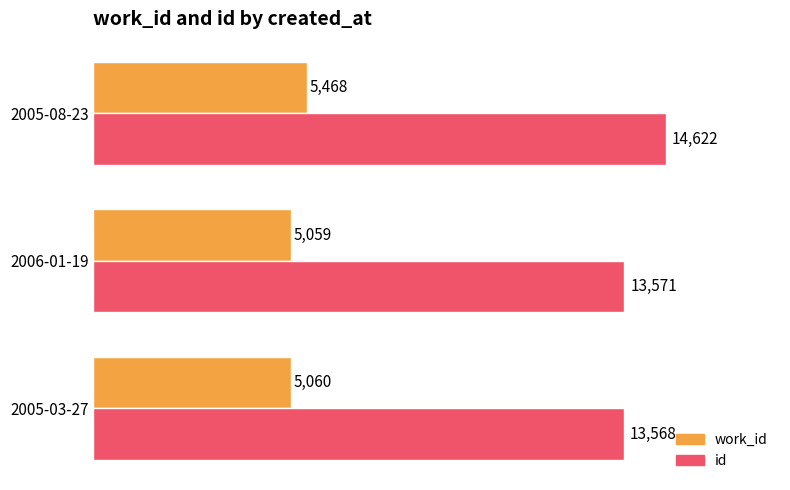

Read the work_id value at 2005-03-27, to the nearest 50.

5050